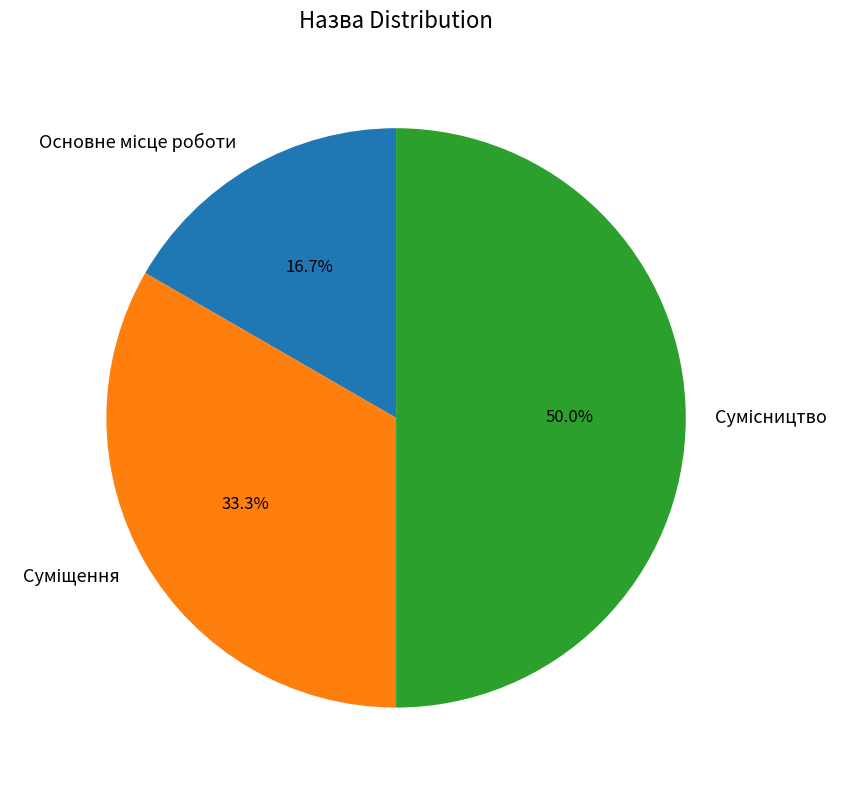

How many slices are in this pie chart?

3